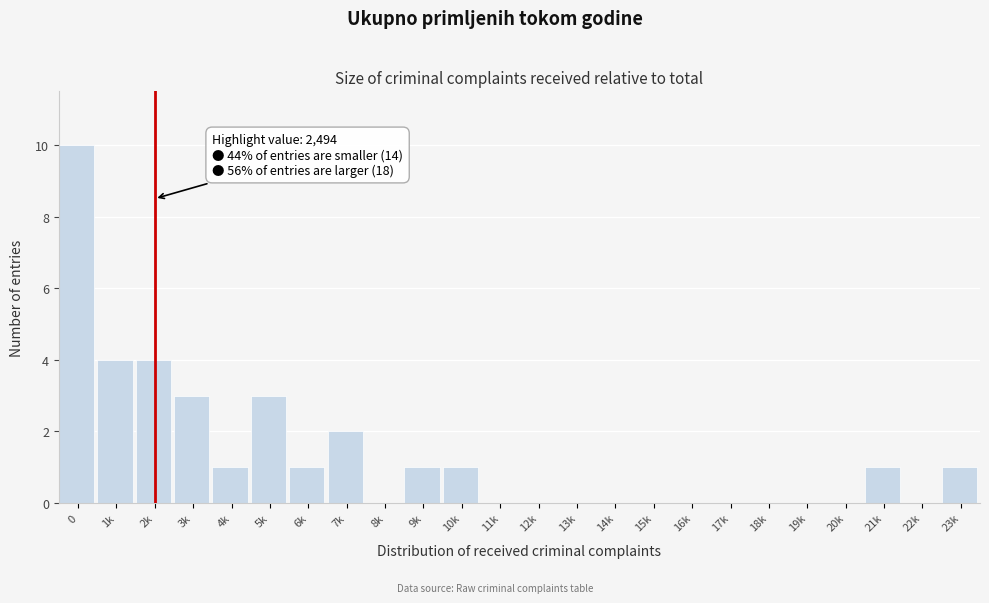

Reading right to left, what are all the values shown in this chart?

23k=1	22k=0	21k=1	20k=0	19k=0	18k=0	17k=0	16k=0	15k=0	14k=0	13k=0	12k=0	11k=0	10k=1	9k=1	8k=0	7k=2	6k=1	5k=3	4k=1	3k=3	2k=4	1k=4	0=10